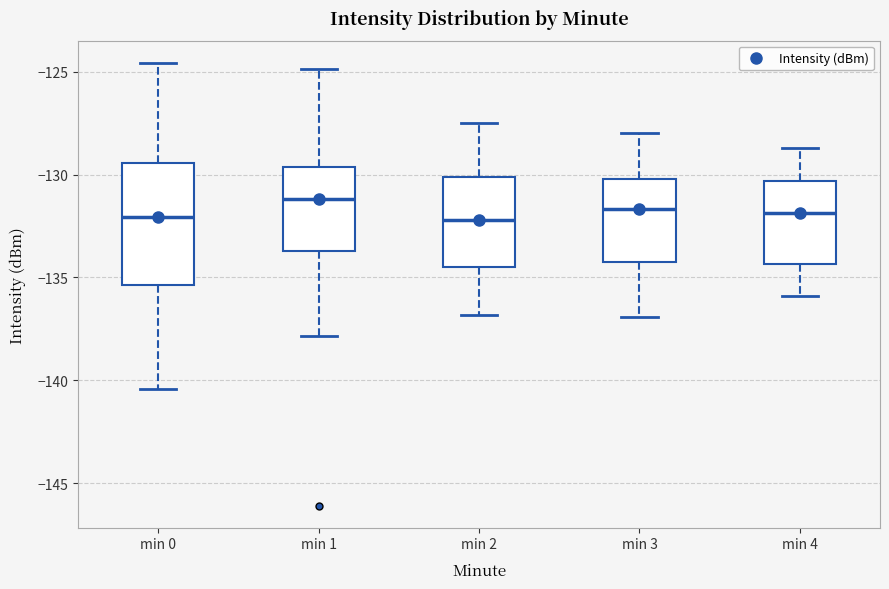

Reading left to right, read every box against the y-axis: the position of its median line, the range the box covers, and the ends of its whiskers. The values are not printed on the chart, so give them approximately, as read against the axis.

min 0: median -132.0, box -135.5 to -129.5, whiskers -140.5 to -124.5
min 1: median -131.0, box -133.5 to -129.5, whiskers -138.0 to -125.0
min 2: median -132.0, box -134.5 to -130.0, whiskers -137.0 to -127.5
min 3: median -131.5, box -134.0 to -130.0, whiskers -137.0 to -128.0
min 4: median -132.0, box -134.5 to -130.5, whiskers -136.0 to -128.5